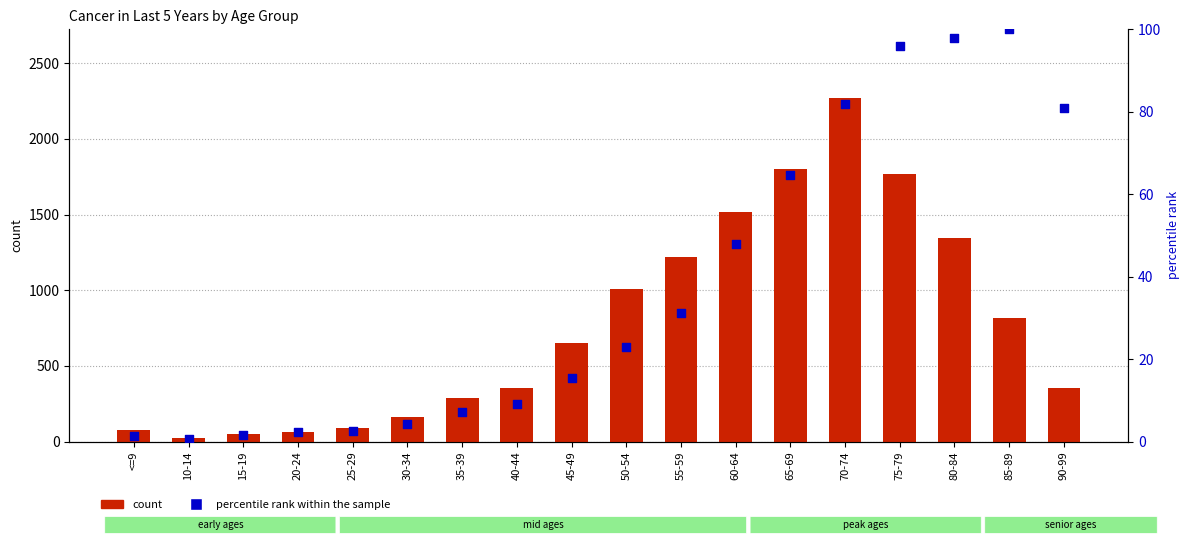

Is the value of count at 30-34 greater than the value of percentile rank within the sample at 90-99?

Yes